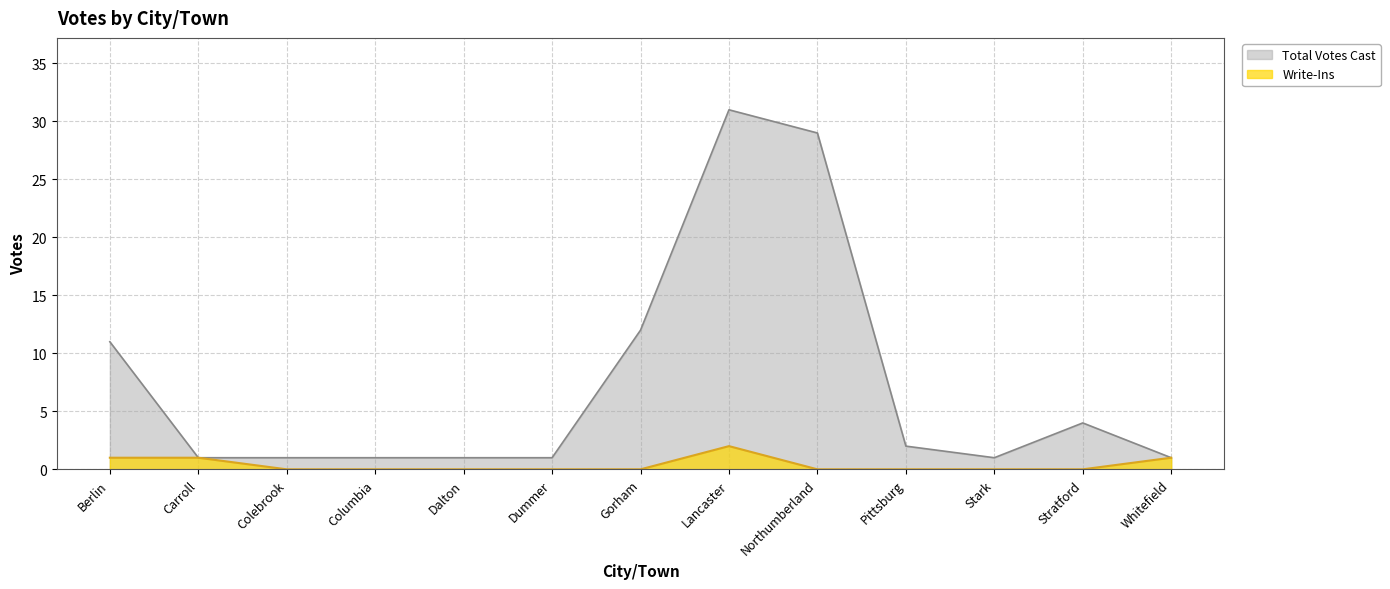

At how many categories does at least one series exceed 26?

2